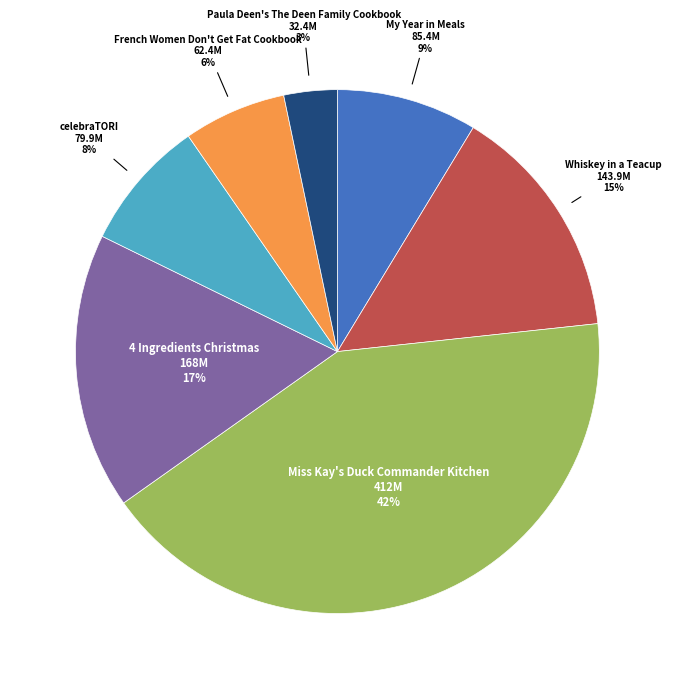

Is the sum of celebraTORI and Whiskey in a Teacup greater than half?

No